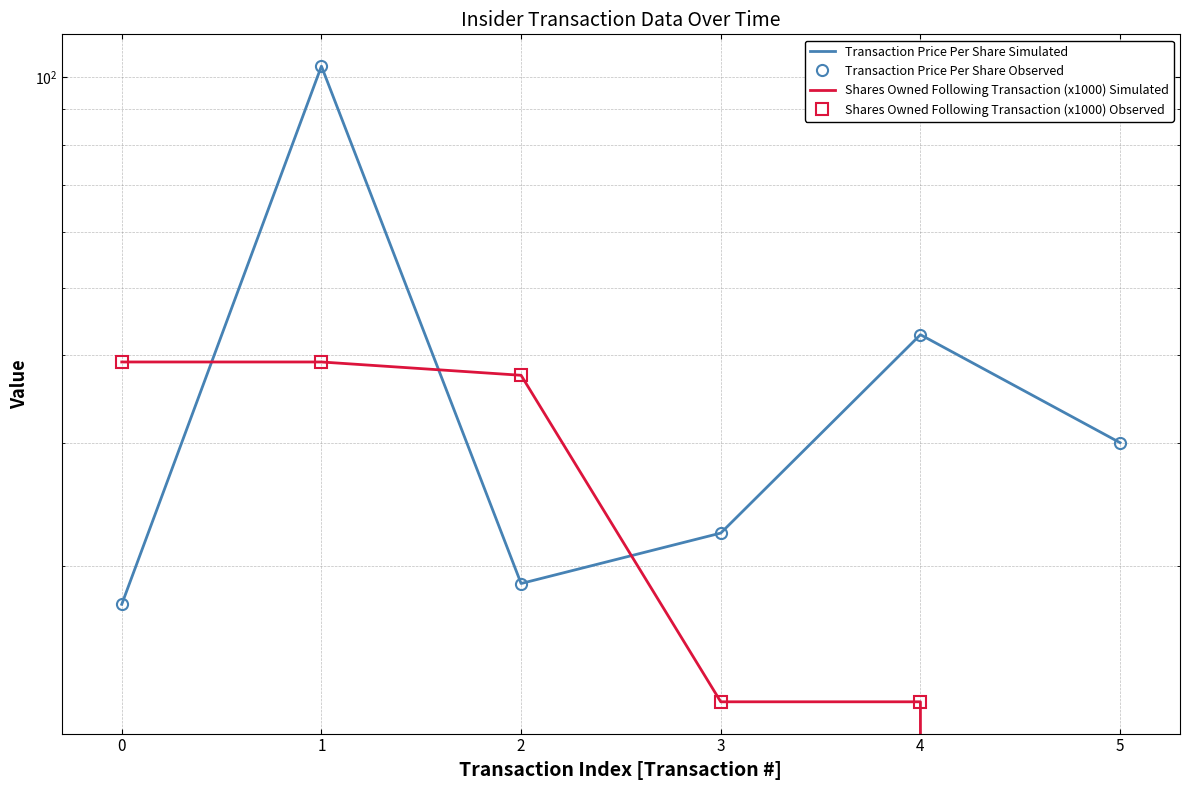

List the labels in order of Transaction Price Per Share Observed value, smallest first.

0, 2, 3, 5, 4, 1